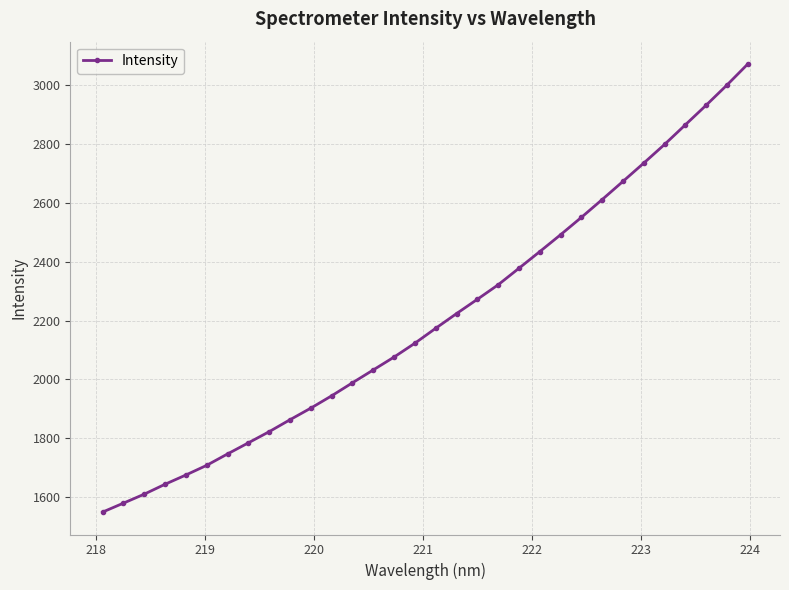

What is the maximum value shown in the chart?

3072.2